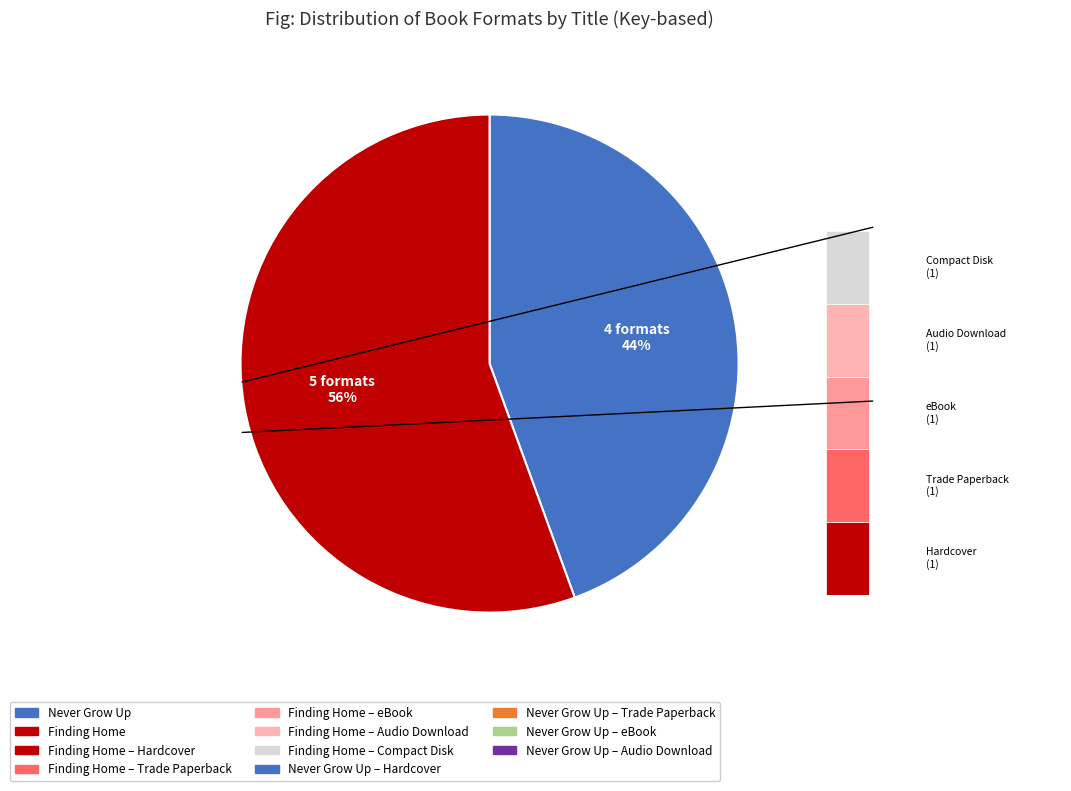

Is Finding Home (Compact Disk) the majority of the pie?

No